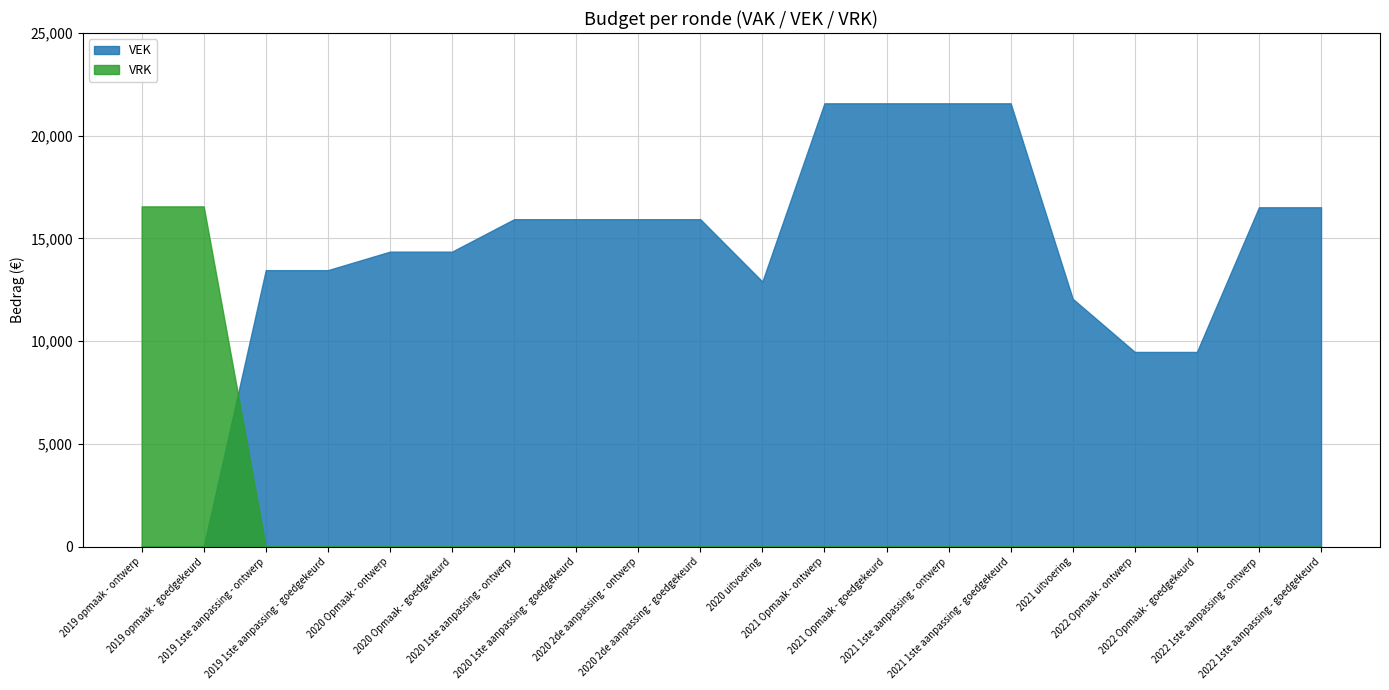

How many values in the VEK series exceed 15938?

6